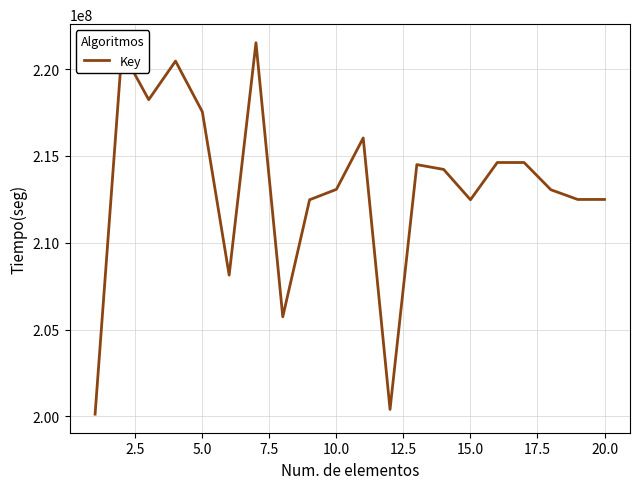

What is the difference between the maximum and minimum values?

21402406